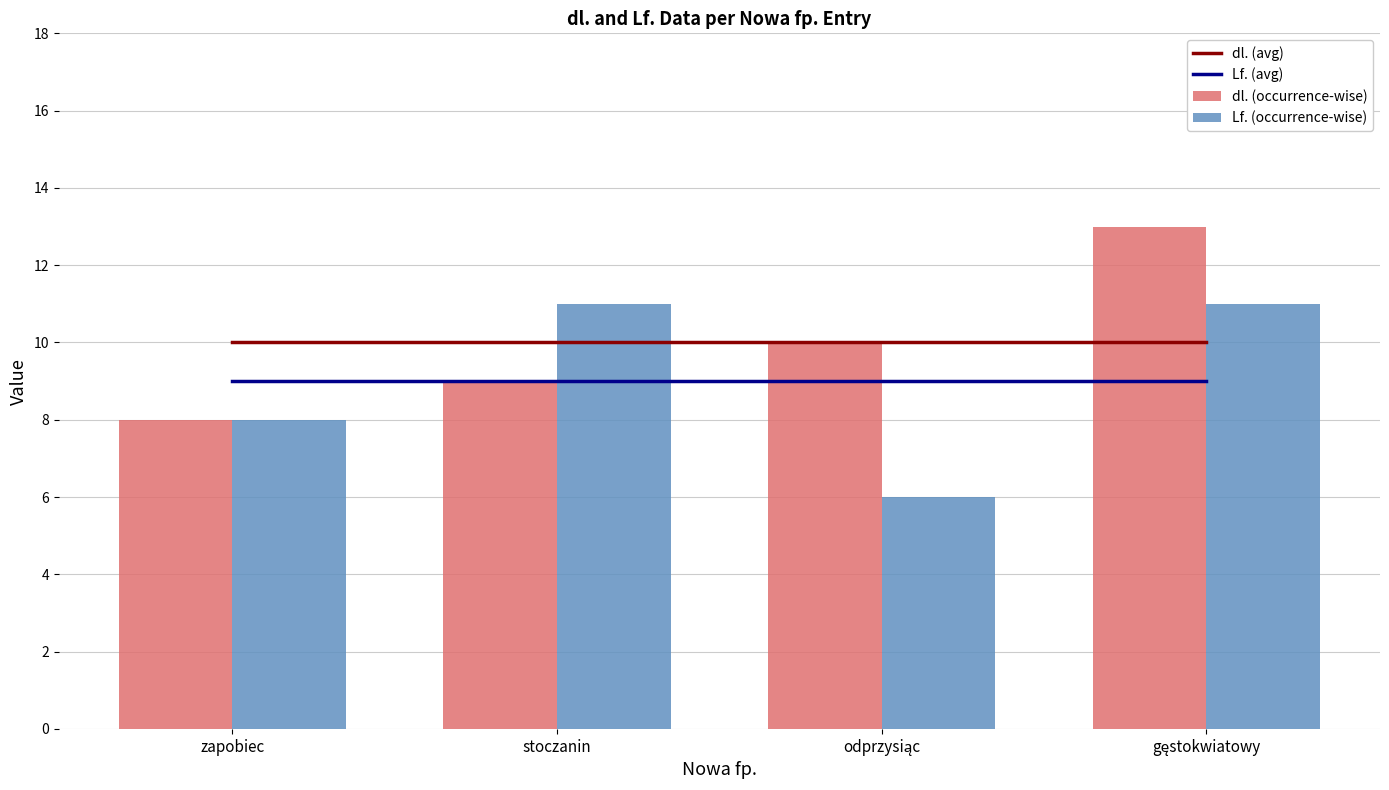

What is the difference between the second highest and minimum values in the Lf. (occurrence-wise) series?

5